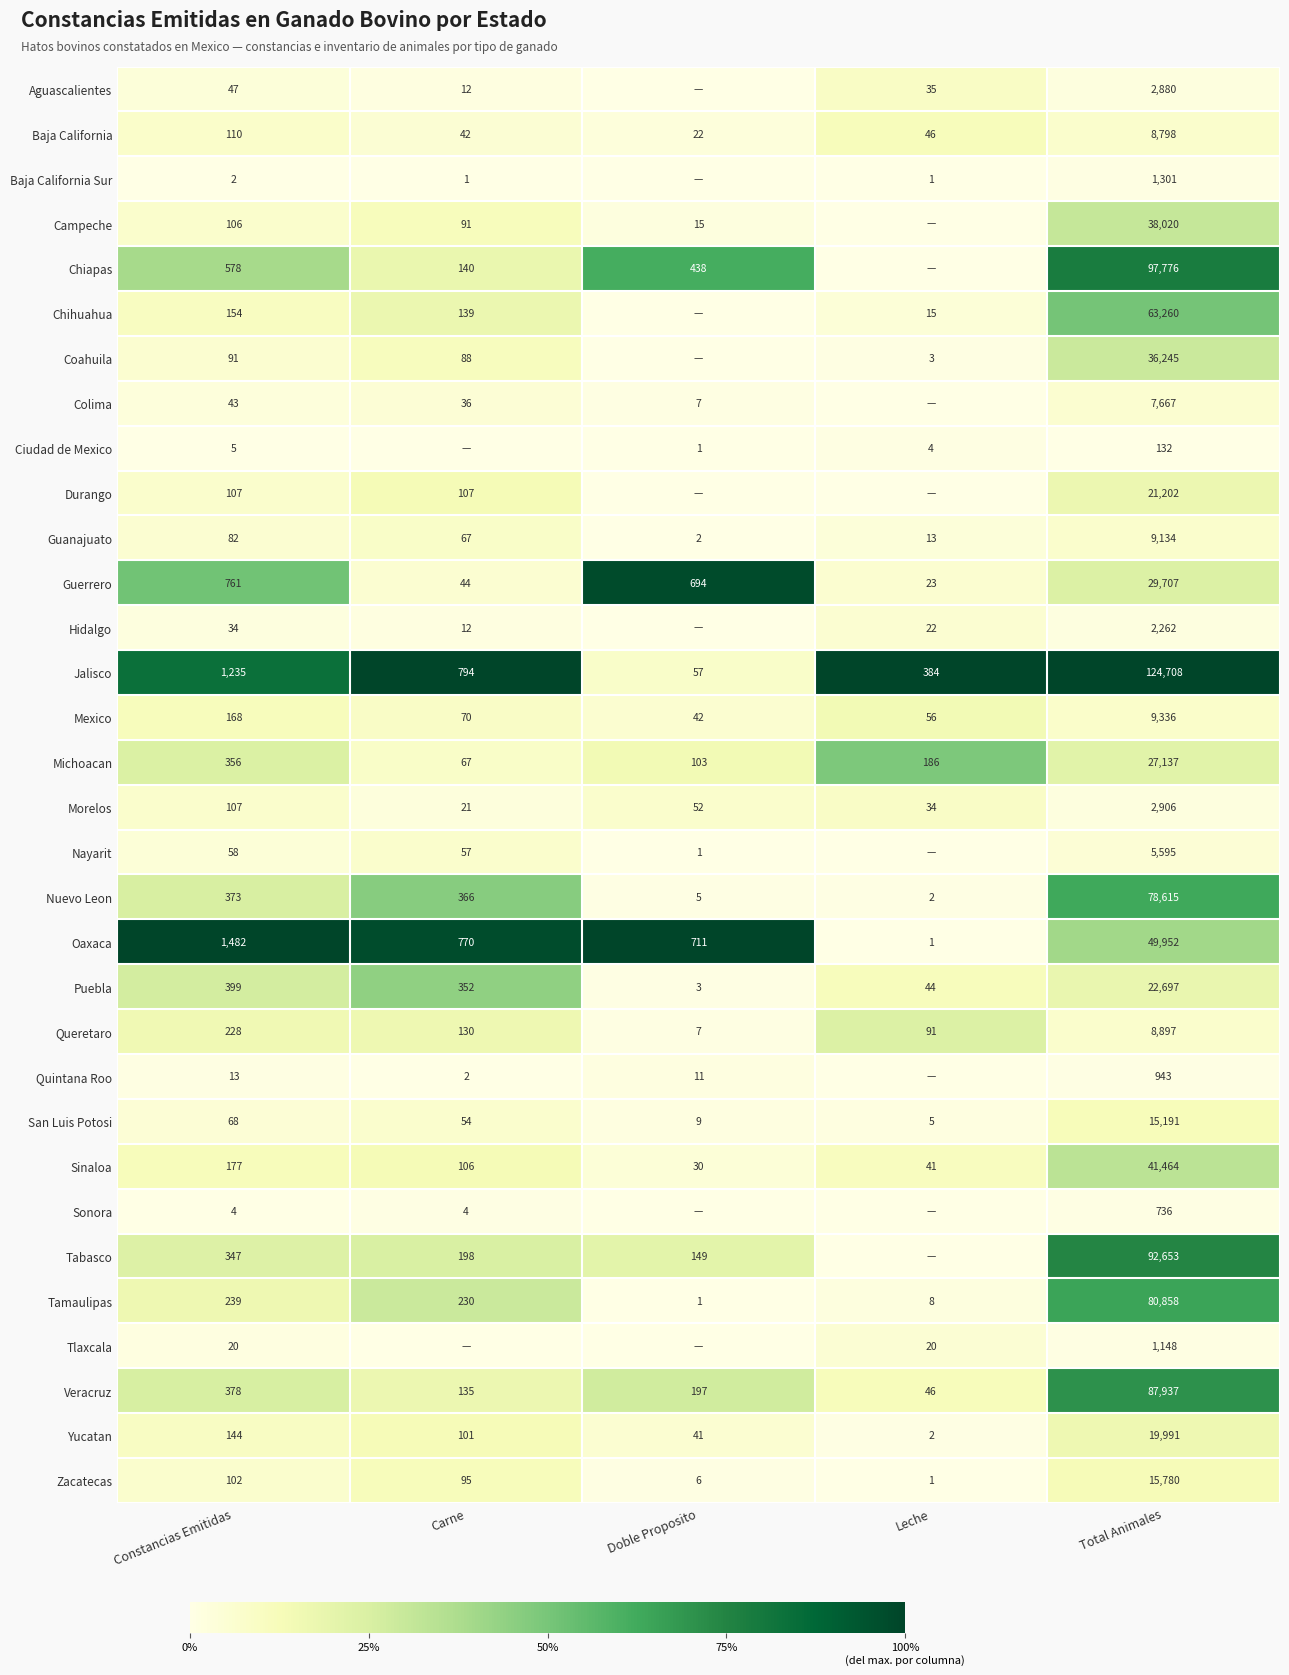

What is the total value across all series at Constancias Emitidas?

8018